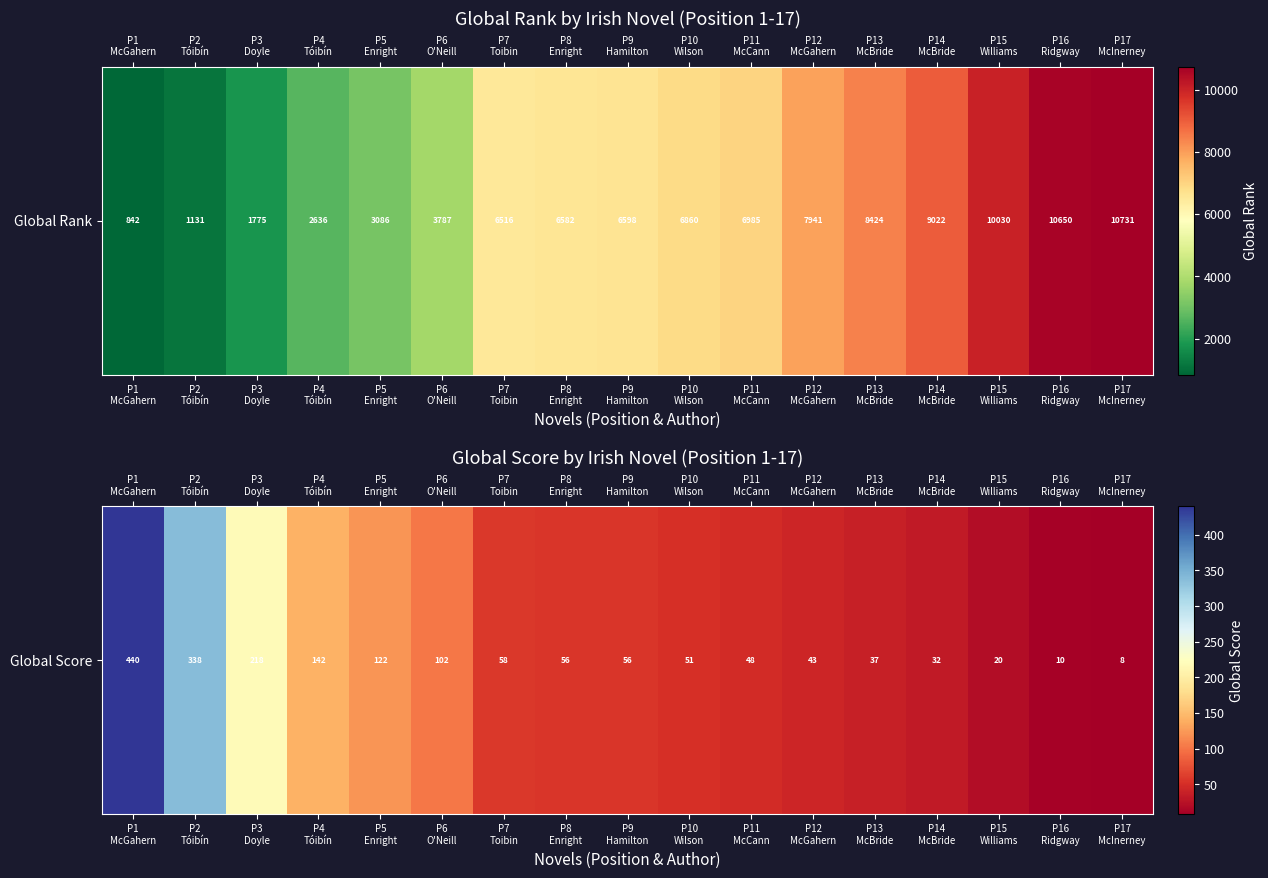

What is the difference between the values at P15
Williams and P14
McBride?

12